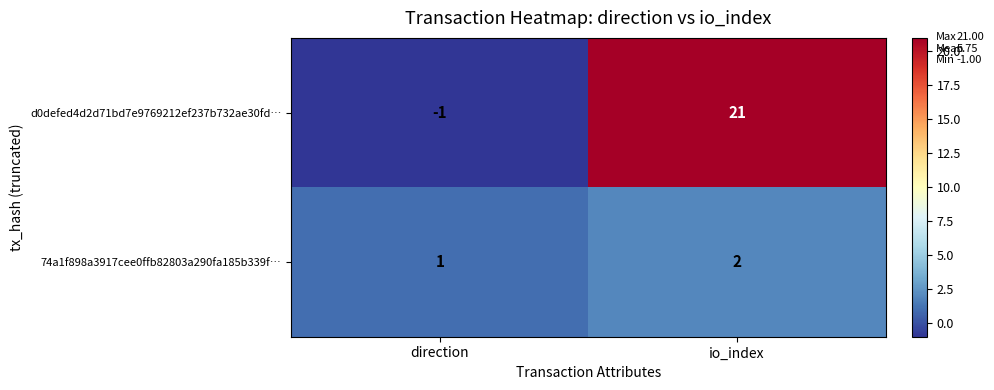

The d0defed4d2d71bd7e9769212ef237b732ae30fd… series shows 31 at io_index. True or false?

False